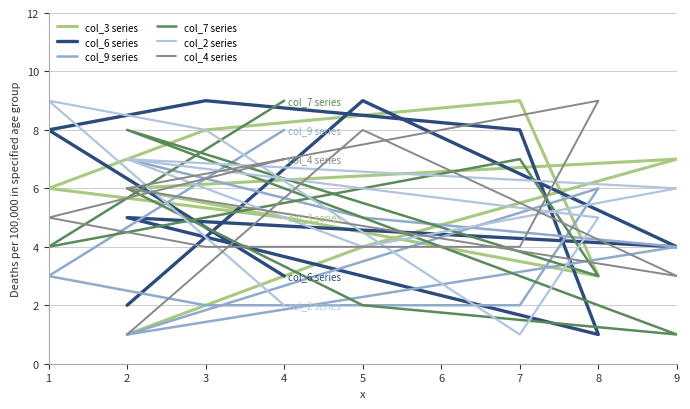

Between 9 and 3, which series saw the biggest shift?

col_6 series